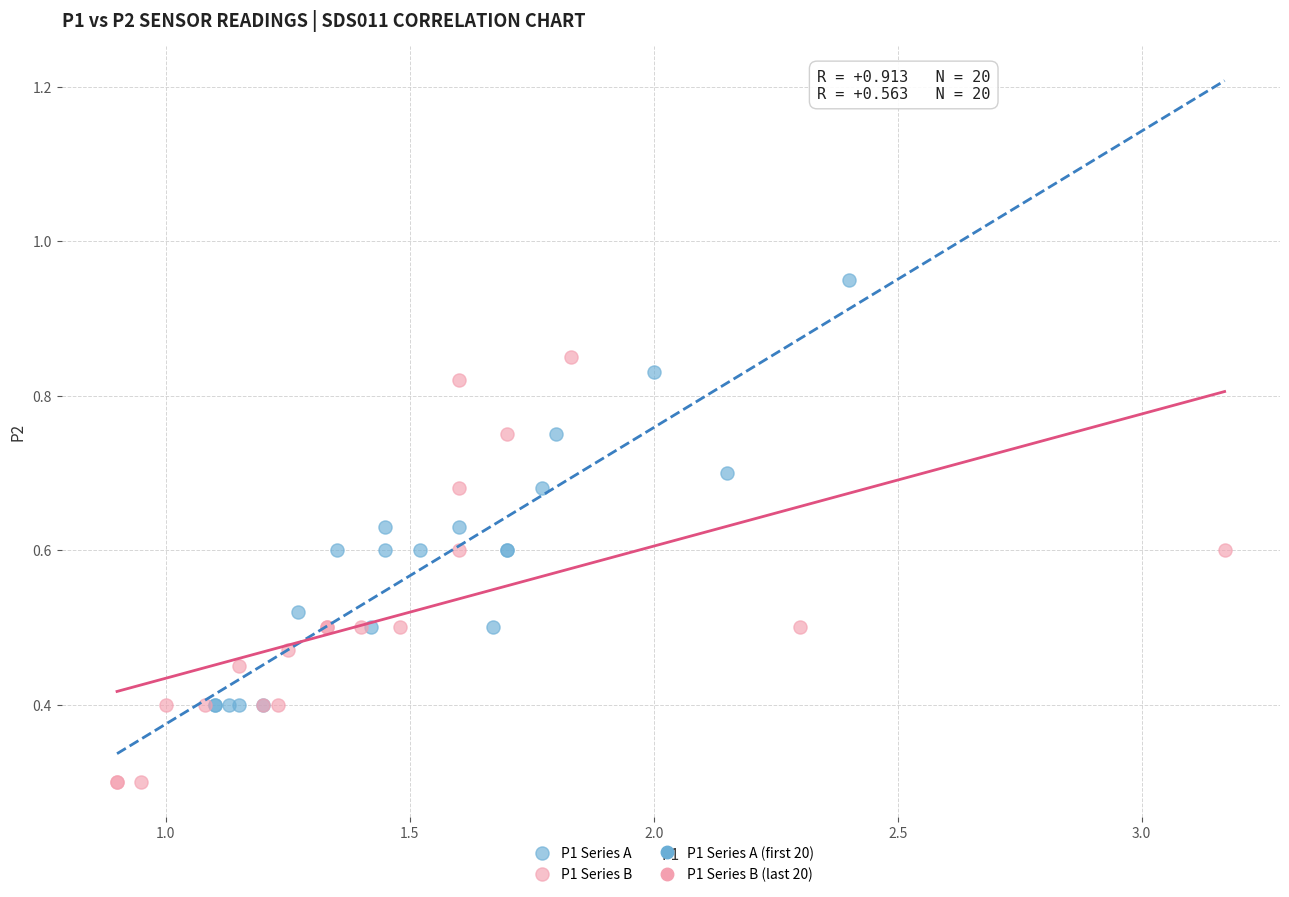

Which series reaches the maximum Y coordinate?

P1 Series A